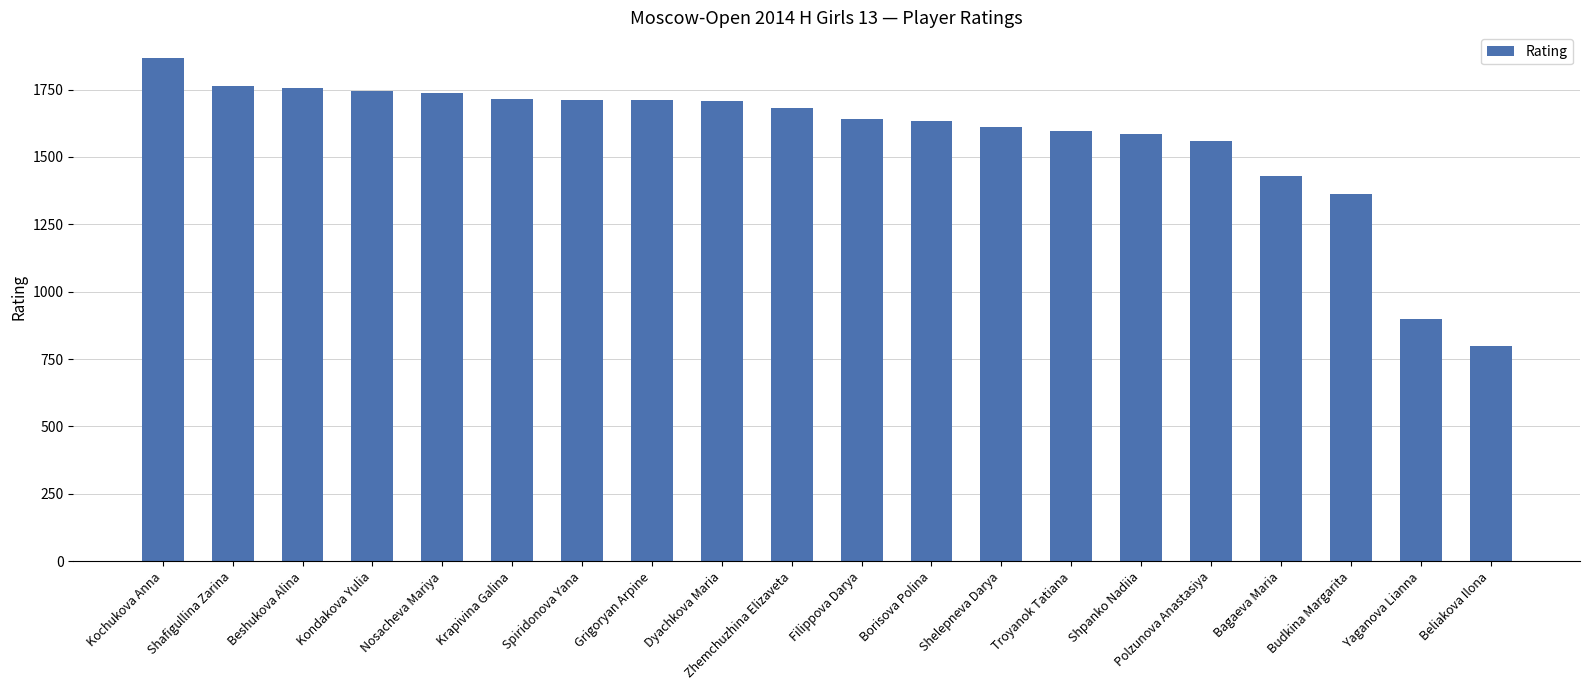

Between Beliakova Ilona and Polzunova Anastasiya, which is larger?

Polzunova Anastasiya